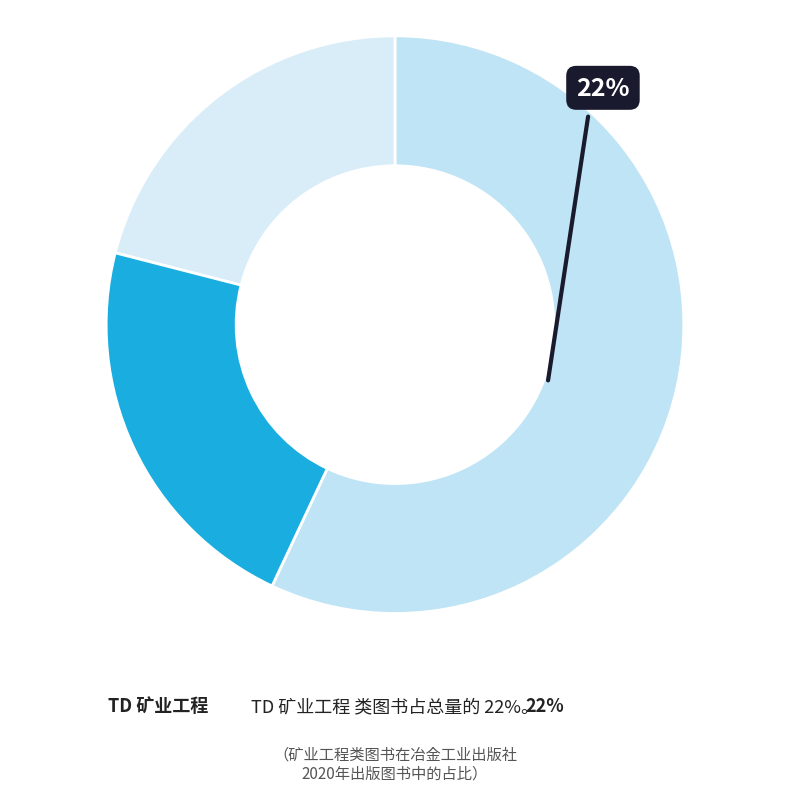

Approximately how many times larger is the value at TF 冶金工业 compared to TD 矿业工程?

2.6